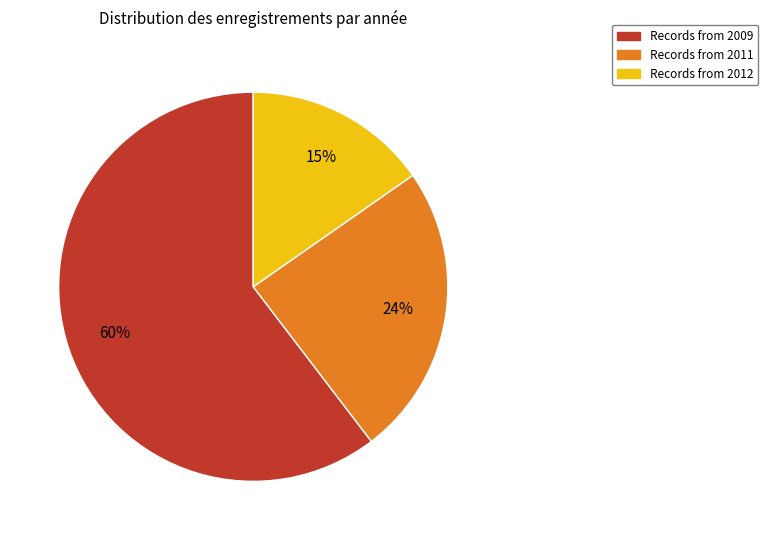

How many slices are in this pie chart?

3